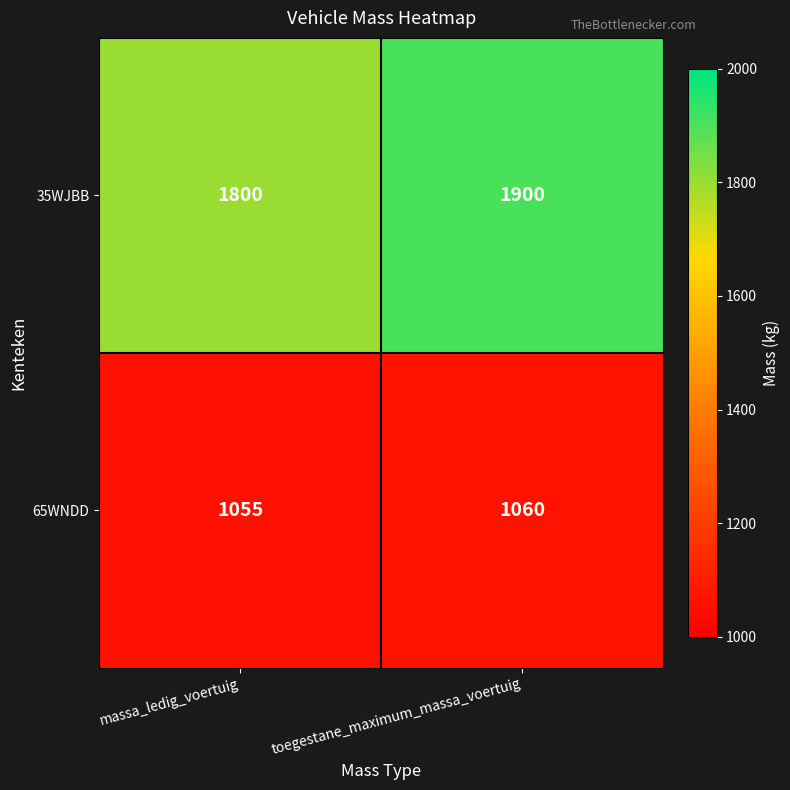

What is the total value across all series at toegestane_maximum_massa_voertuig?

2960